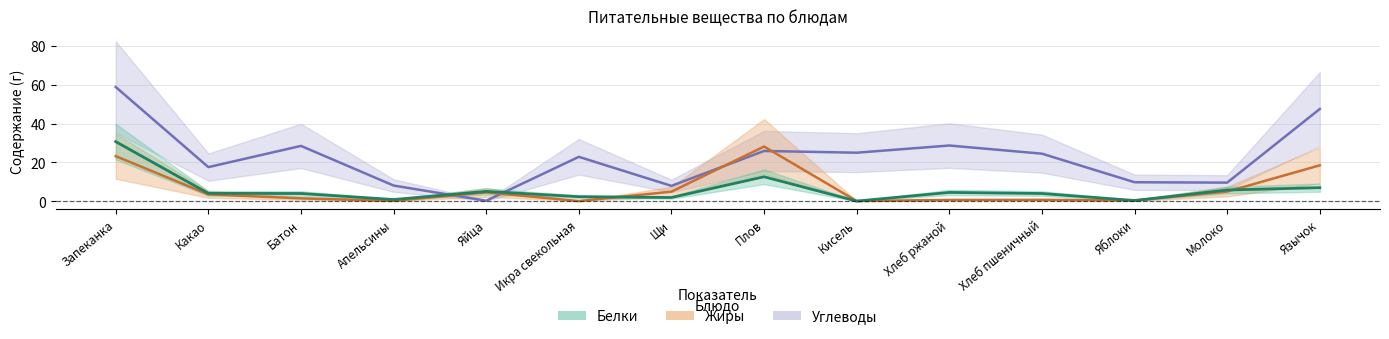

What is the label of the 14th point from the left?

Язычок